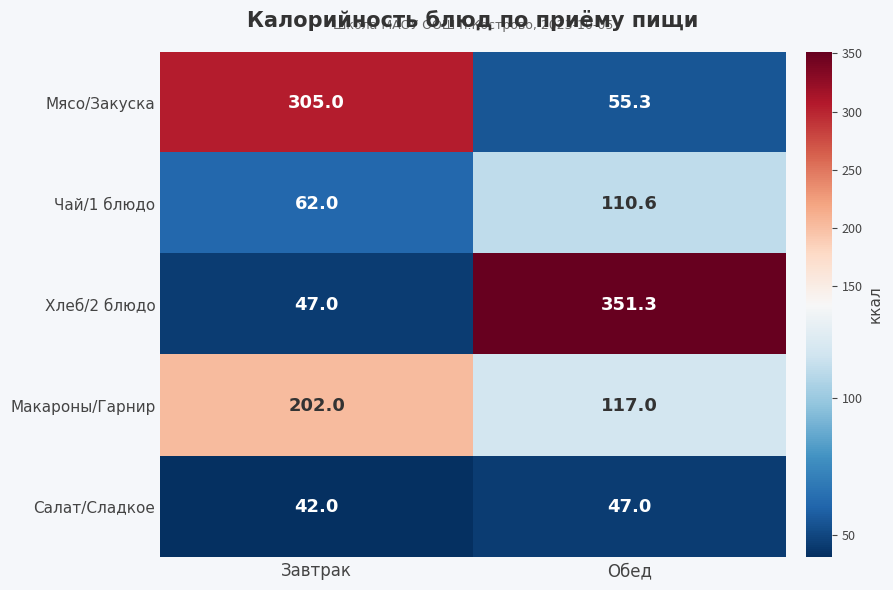

What is the difference between the maximum and minimum values in the Макароны/Гарнир series?

85.0